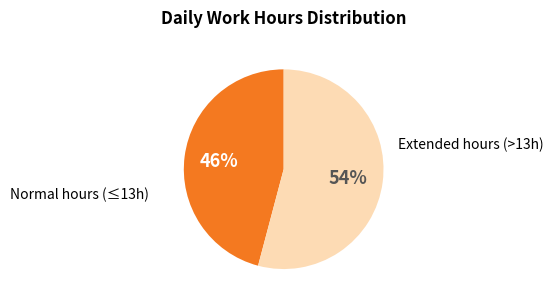

Is there any slice that represents more than half of the pie?

Yes